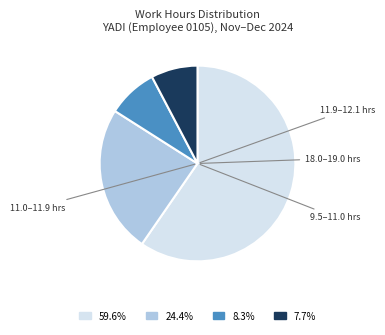

Does any single category account for the majority?

Yes